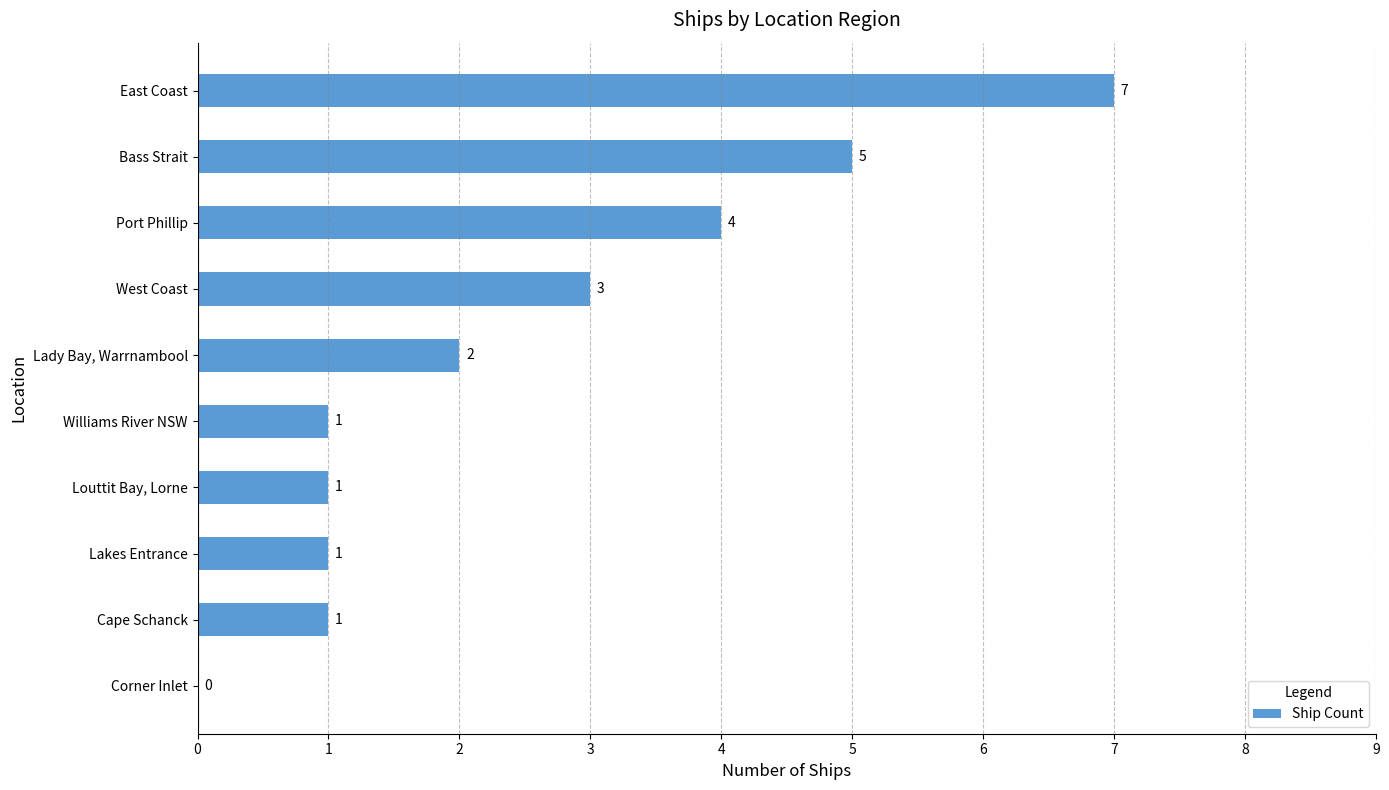

At which label is the value closest to 3?

West Coast